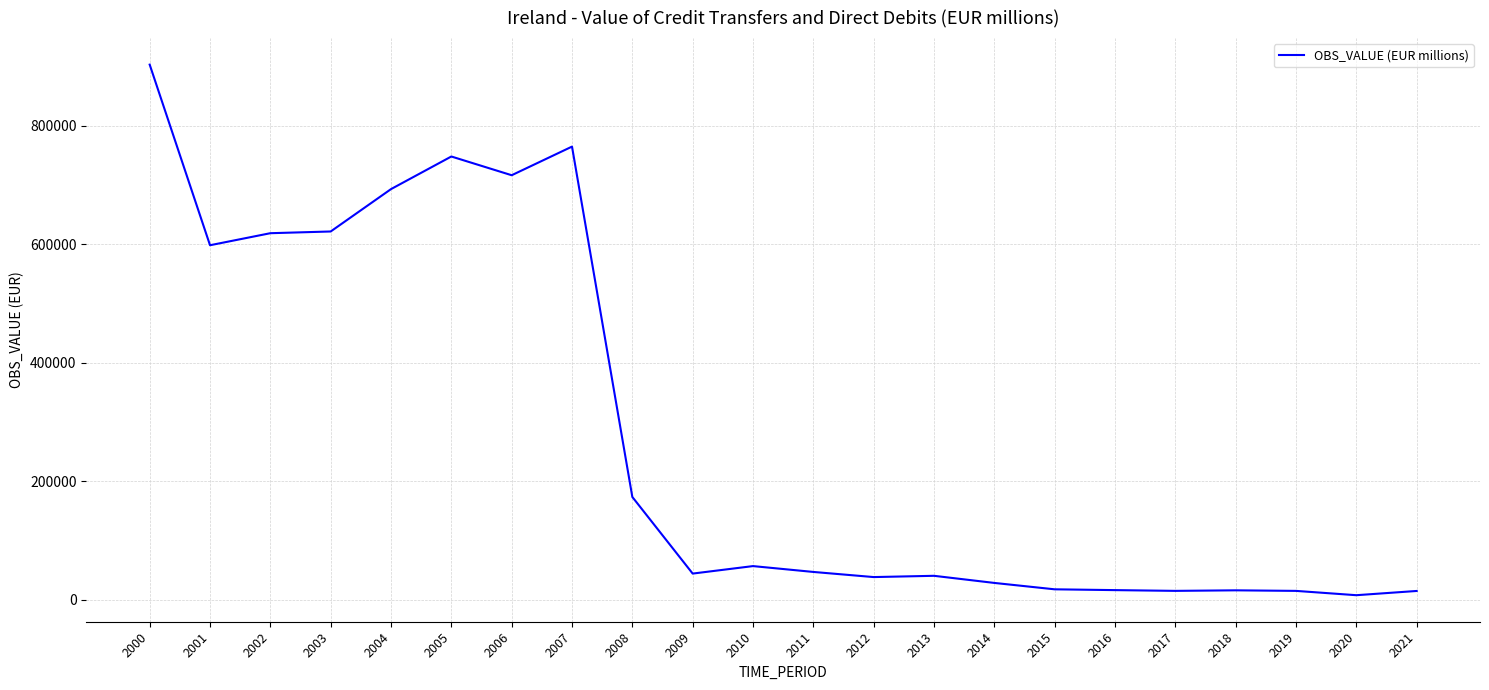

The value at 2012 is 38284.6. True or false?

True